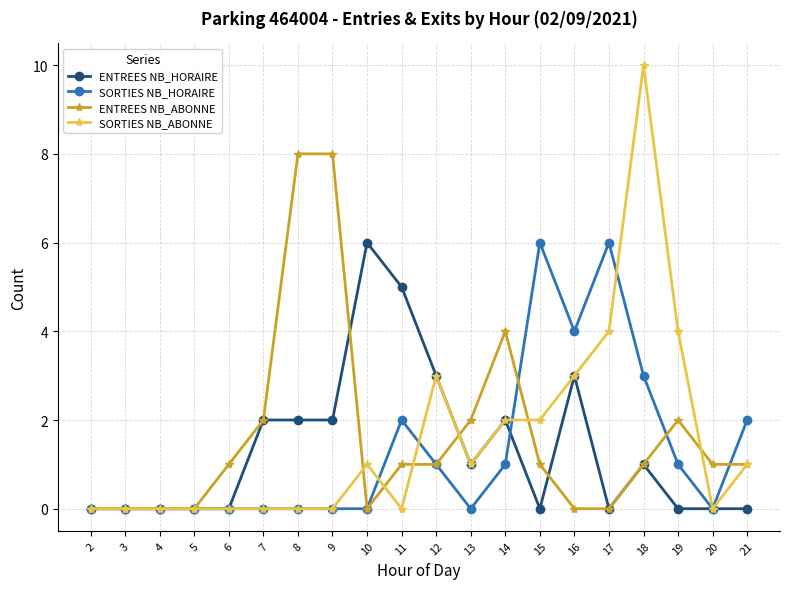

Is the value of SORTIES NB_ABONNE at 9 greater than the value of ENTREES NB_ABONNE at 14?

No